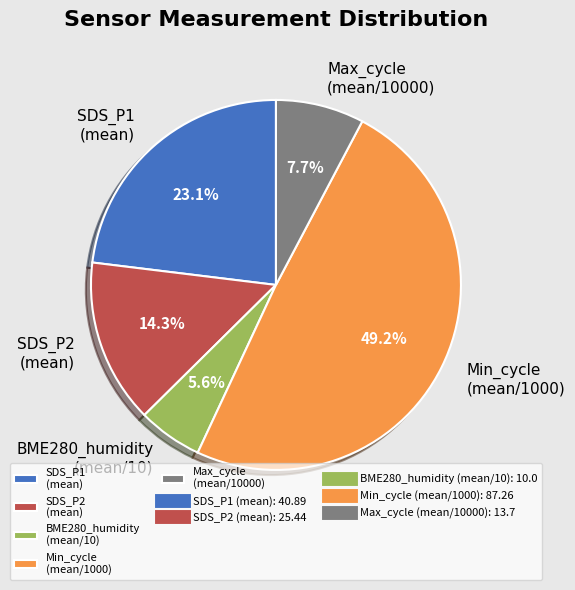

Is there a majority slice in this chart?

No